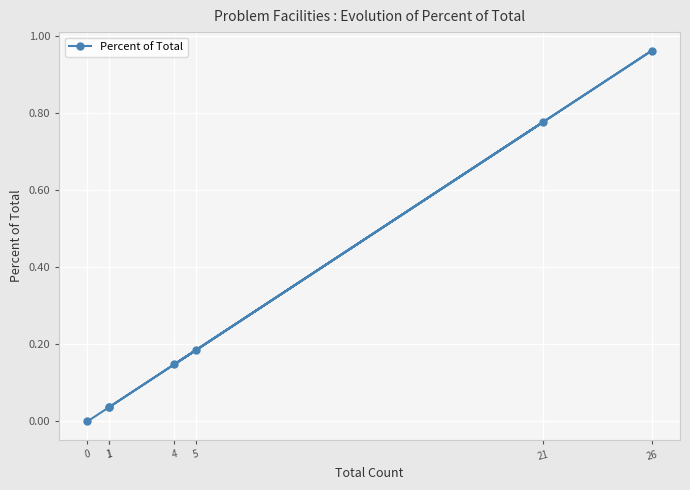

How many lines are shown in the chart?

1